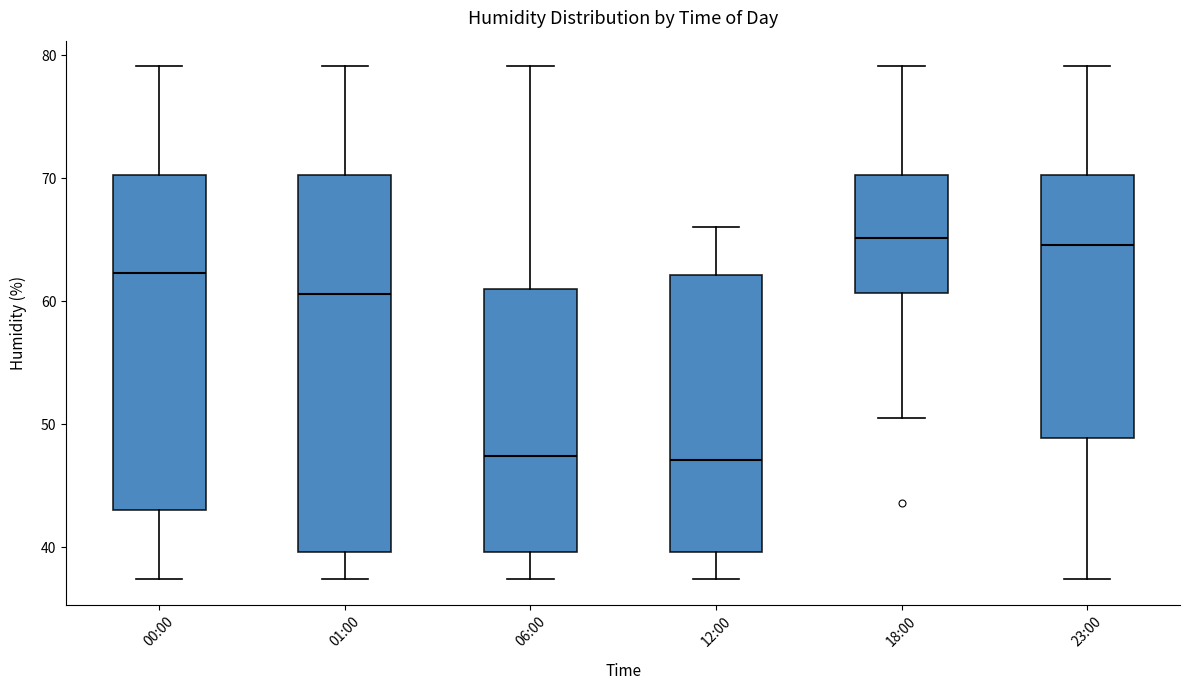

Where is the upper edge of the box for 06:00 on the y-axis? The values are not printed on the chart, so give them approximately, as read against the axis.

61